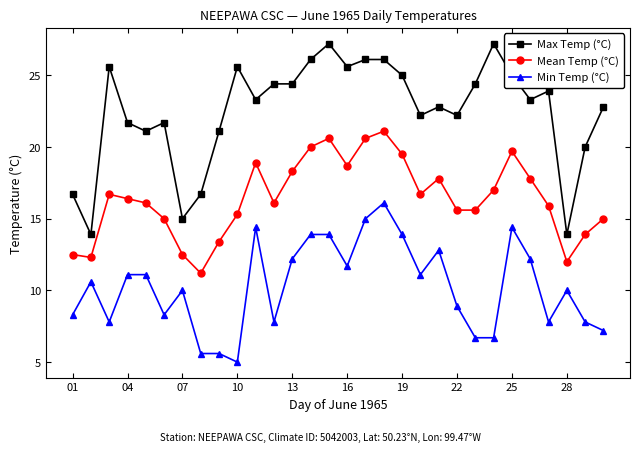

Which series has the widest spread of values?

Max Temp (°C)